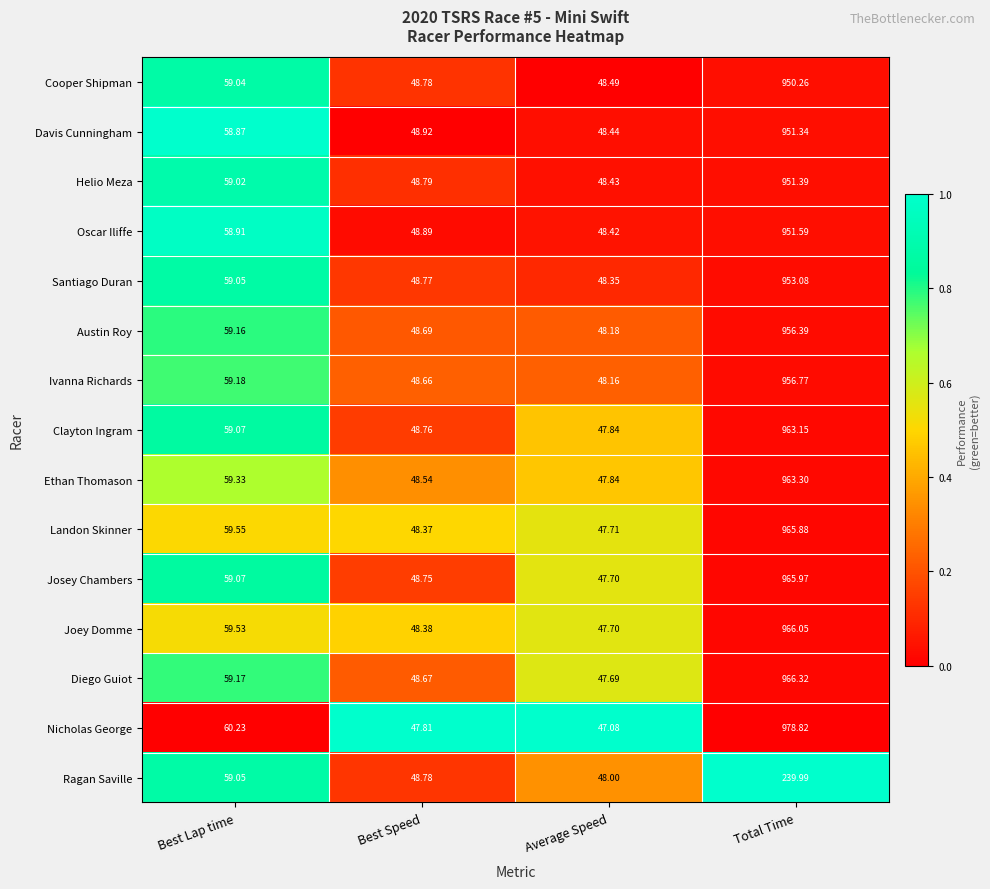

Rank the series by their maximum value, from highest to lowest.

Nicholas George, Diego Guiot, Joey Domme, Josey Chambers, Landon Skinner, Ethan Thomason, Clayton Ingram, Ivanna Richards, Austin Roy, Santiago Duran, Oscar Iliffe, Helio Meza, Davis Cunningham, Cooper Shipman, Ragan Saville